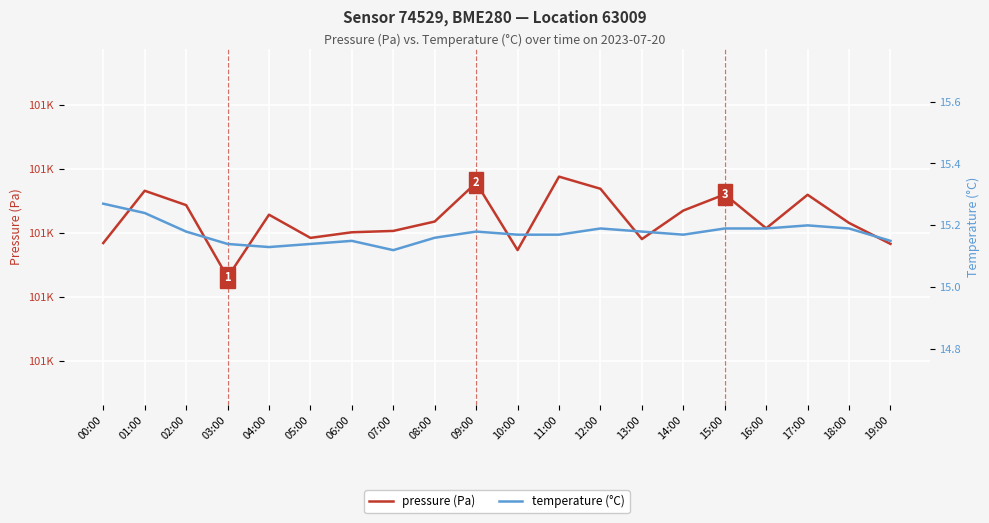

What is the value of the temperature (°C) point at the 15th from the left?

15.2